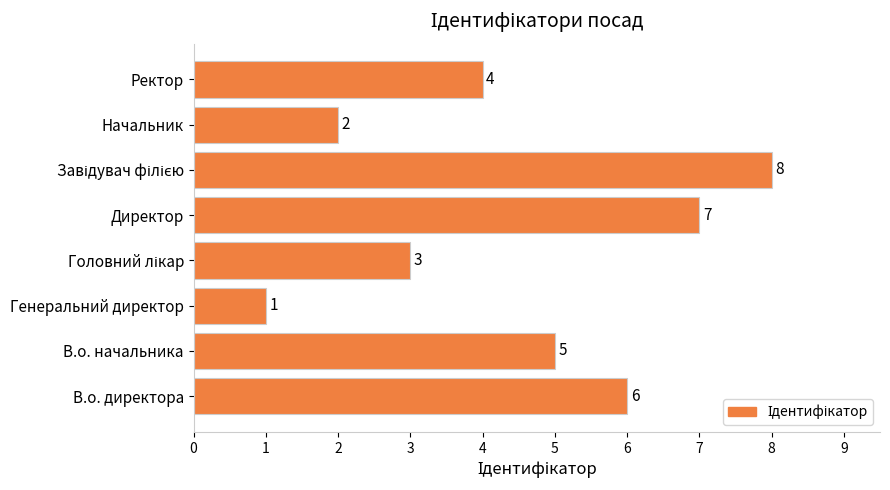

How many series are shown in this chart?

1